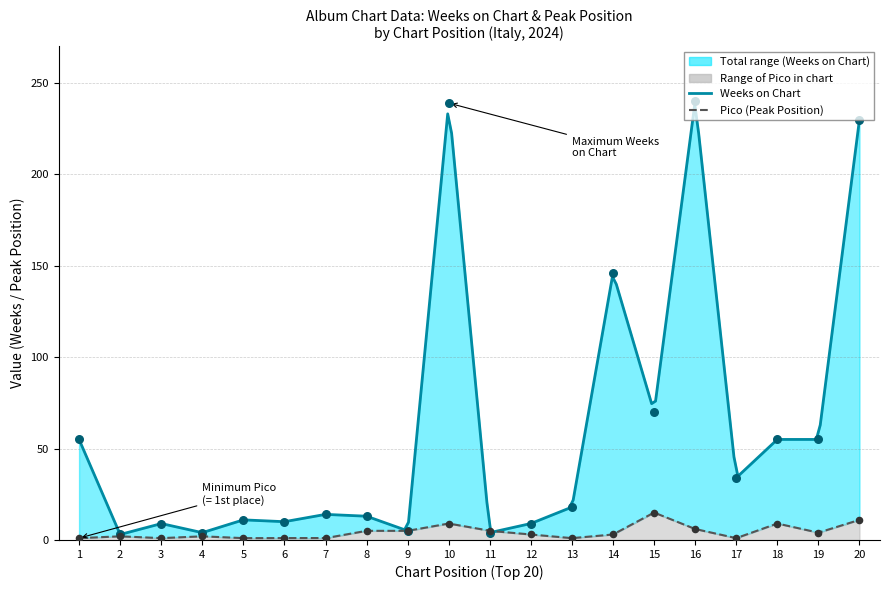

Which series contains the lowest Y value?

Pico